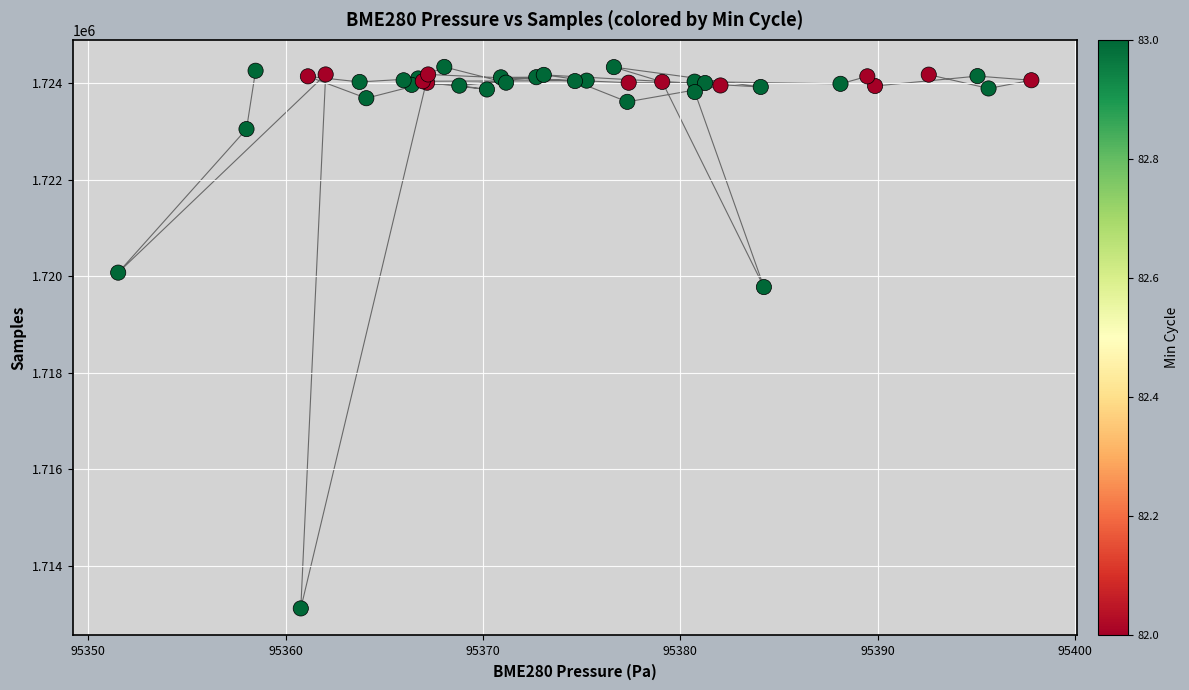

What Y value in the scatter plot is closest to 1718725?

1719773